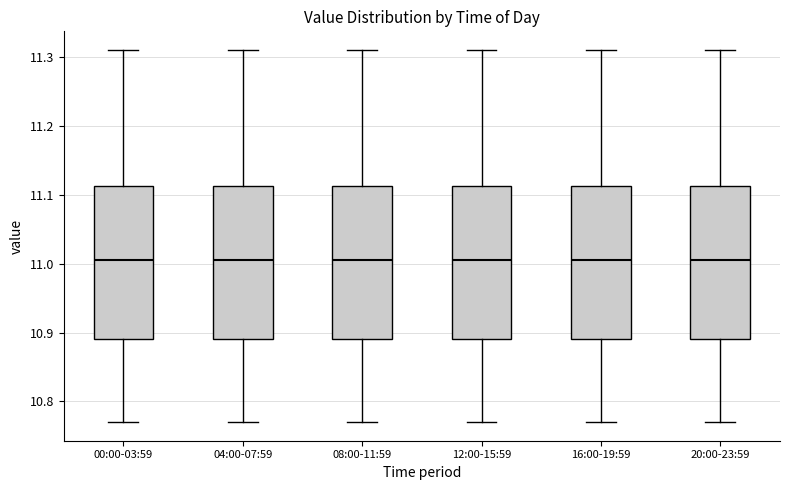

Reading left to right, transcribe this box plot: for each box, give where its median line is, the range the box spans, and where its two whiskers end, as read against the y-axis. The values are not printed on the chart, so give them approximately, as read against the axis.

00:00-03:59: median 11.01, box 10.89 to 11.11, whiskers 10.77 to 11.31
04:00-07:59: median 11.01, box 10.89 to 11.11, whiskers 10.77 to 11.31
08:00-11:59: median 11.01, box 10.89 to 11.11, whiskers 10.77 to 11.31
12:00-15:59: median 11.01, box 10.89 to 11.11, whiskers 10.77 to 11.31
16:00-19:59: median 11.01, box 10.89 to 11.11, whiskers 10.77 to 11.31
20:00-23:59: median 11.01, box 10.89 to 11.11, whiskers 10.77 to 11.31